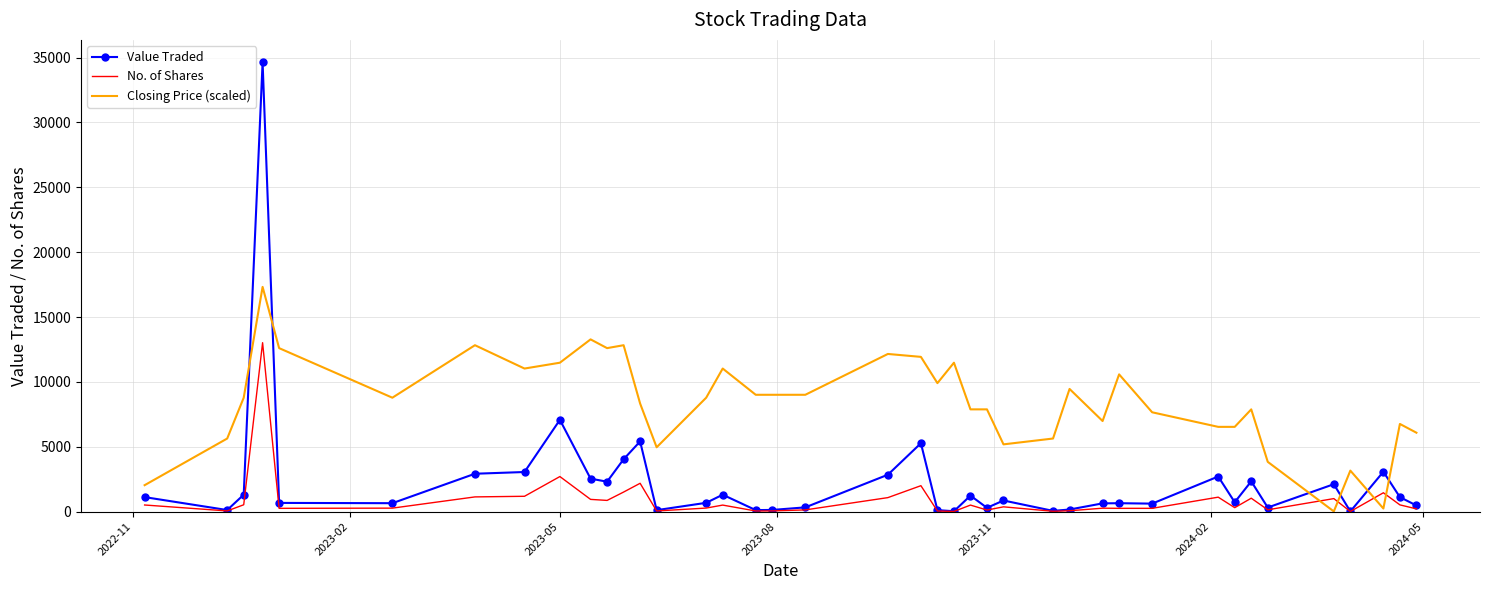

Which series ends up on top after the final intersection of Closing Price (scaled) and Value Traded?

Closing Price (scaled)